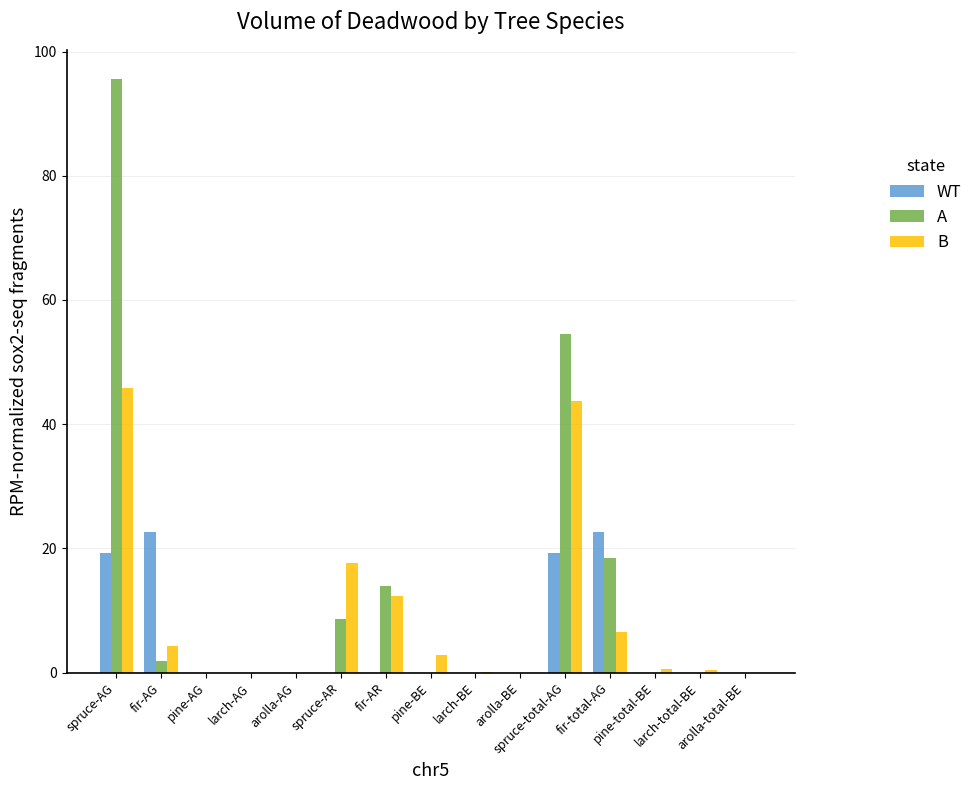

How many distinct data groups are displayed?

3